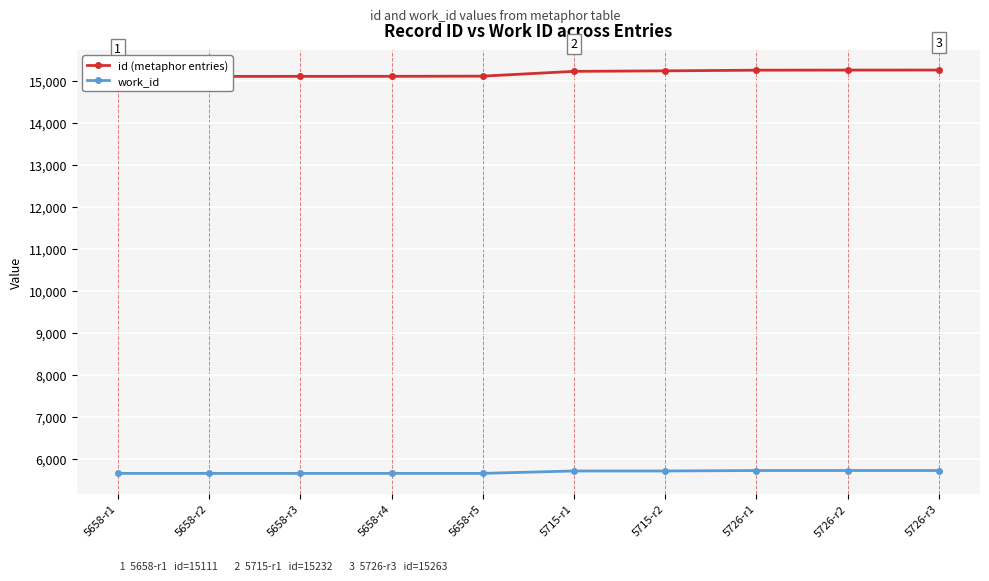

Count the work_id values in the range 5658 to 5726.

10